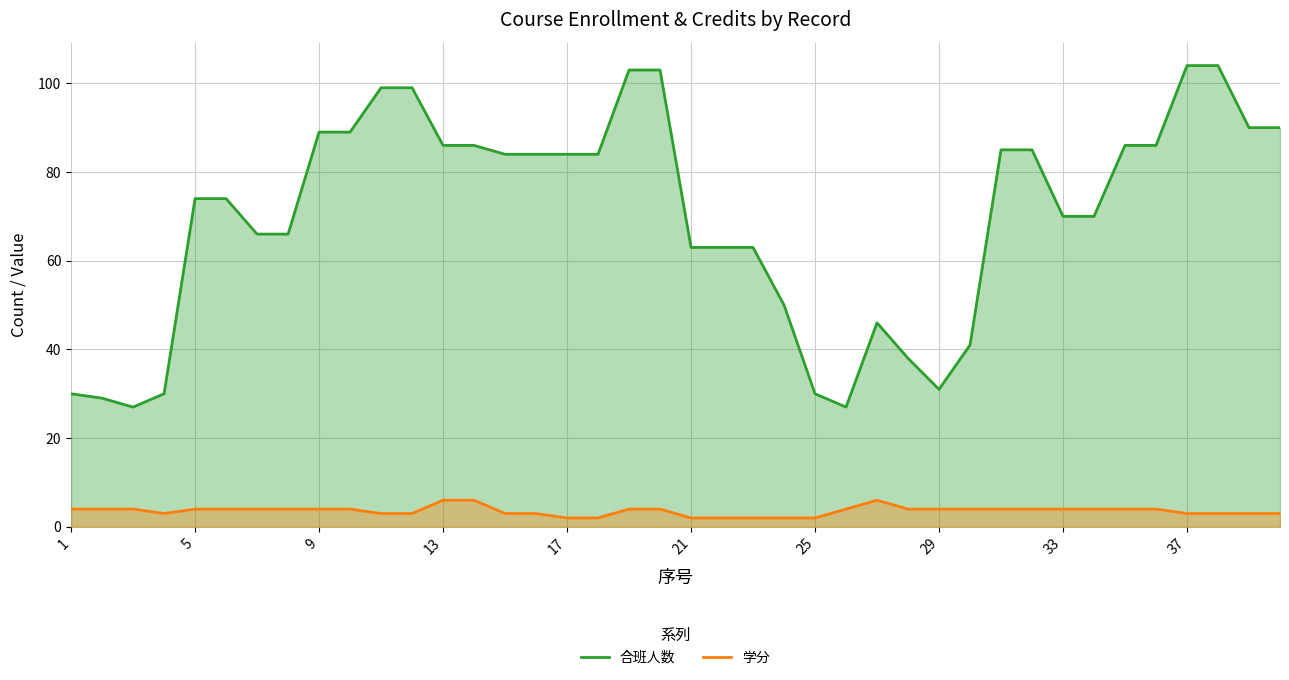

Rank the series by their maximum value, from highest to lowest.

合班人数, 学分